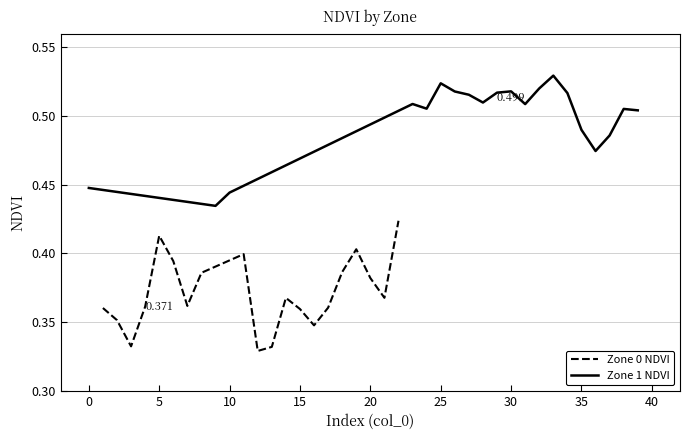

What is the label of the 7th point from the left?

25